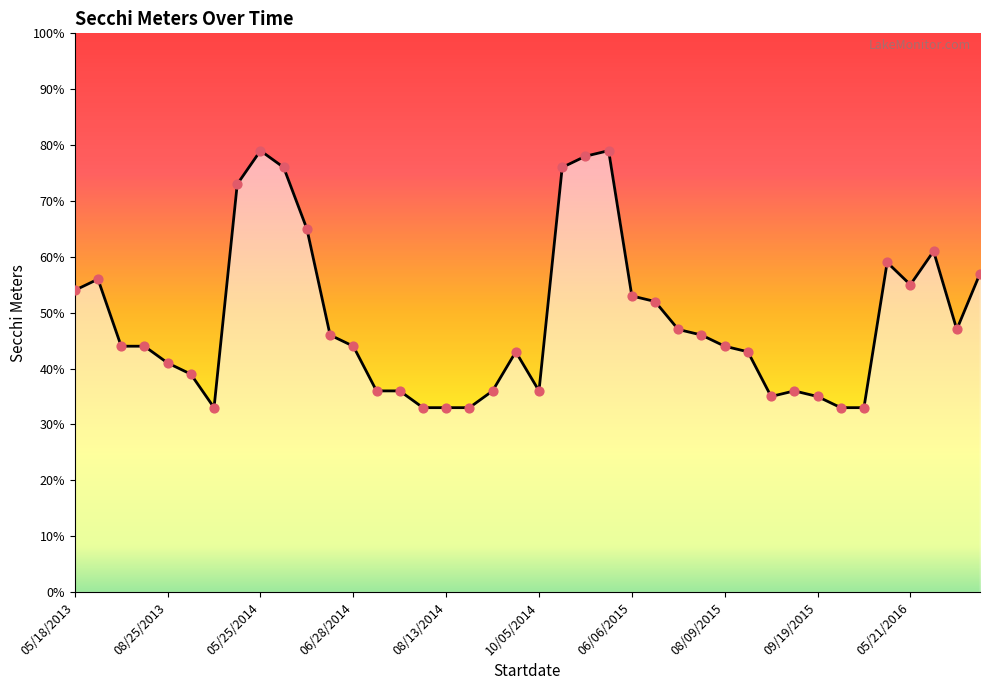

Does the chart have visible grid lines?

No